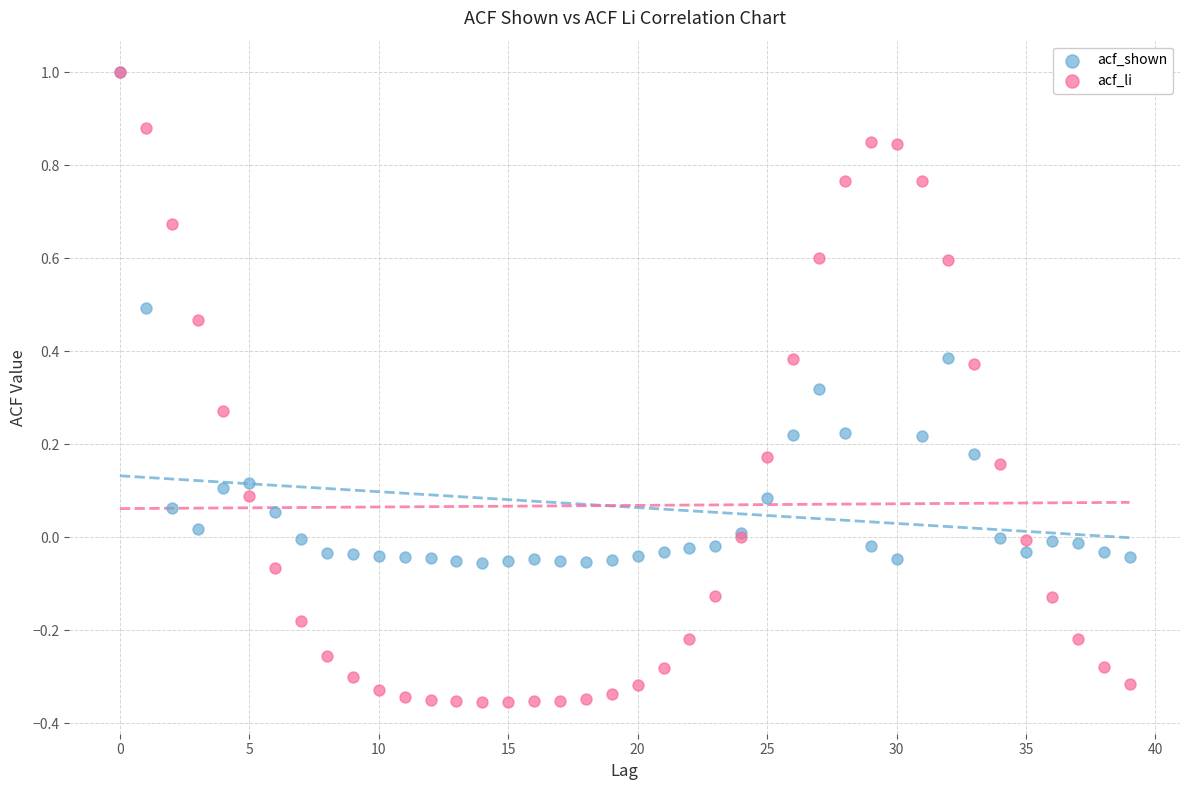

What are all the series names shown in the legend?

acf_shown, acf_li